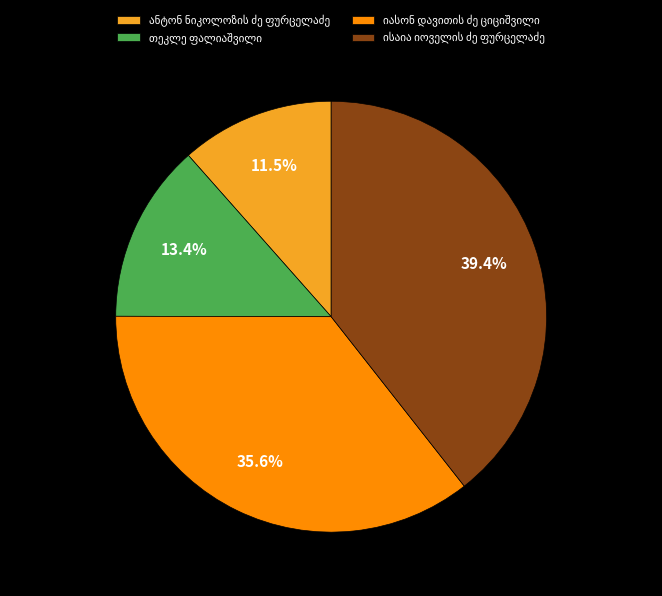

Is there a majority slice in this chart?

No